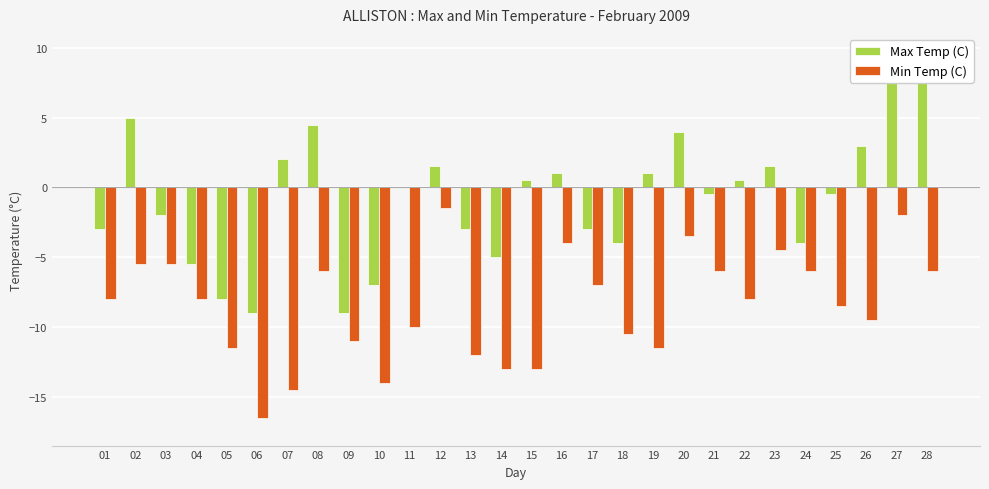

Reading right to left, extract all data points from this chart.

Max Temp (C): 28=7.5	27=8.0	26=3.0	25=-0.5	24=-4.0	23=1.5	22=0.5	21=-0.5	20=4.0	19=1.0	18=-4.0	17=-3.0	16=1.0	15=0.5	14=-5.0	13=-3.0	12=1.5	11=0.0	10=-7.0	09=-9.0	08=4.5	07=2.0	06=-9.0	05=-8.0	04=-5.5	03=-2.0	02=5.0	01=-3.0
Min Temp (C): 28=-6.0	27=-2.0	26=-9.5	25=-8.5	24=-6.0	23=-4.5	22=-8.0	21=-6.0	20=-3.5	19=-11.5	18=-10.5	17=-7.0	16=-4.0	15=-13.0	14=-13.0	13=-12.0	12=-1.5	11=-10.0	10=-14.0	09=-11.0	08=-6.0	07=-14.5	06=-16.5	05=-11.5	04=-8.0	03=-5.5	02=-5.5	01=-8.0